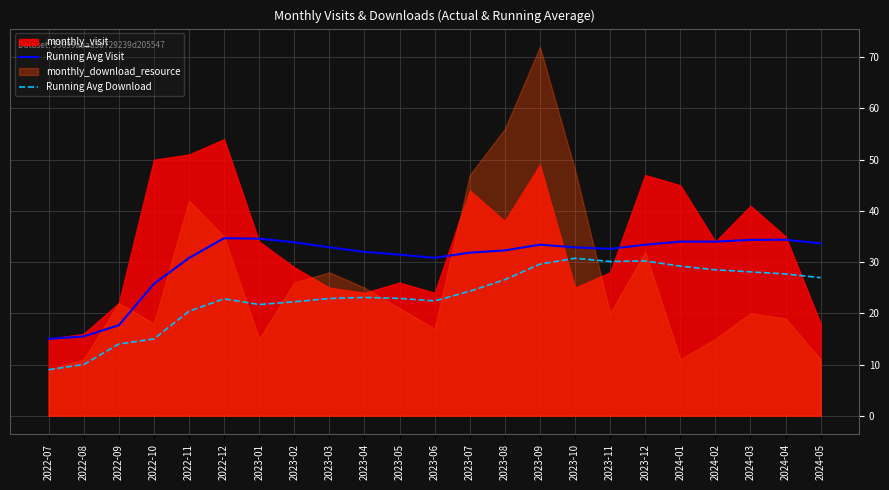

True or false: Running Avg Visit and Running Avg Download cross at least once.

False